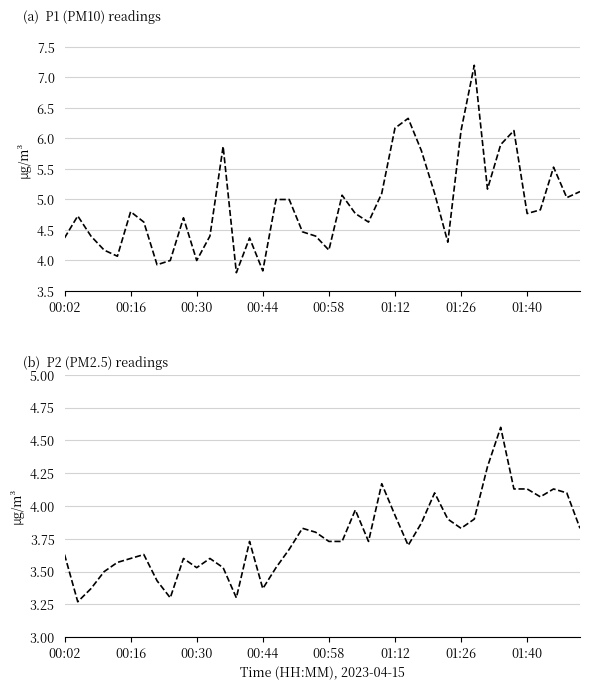

List the series in order of their overall mean, lowest first.

P2, P1